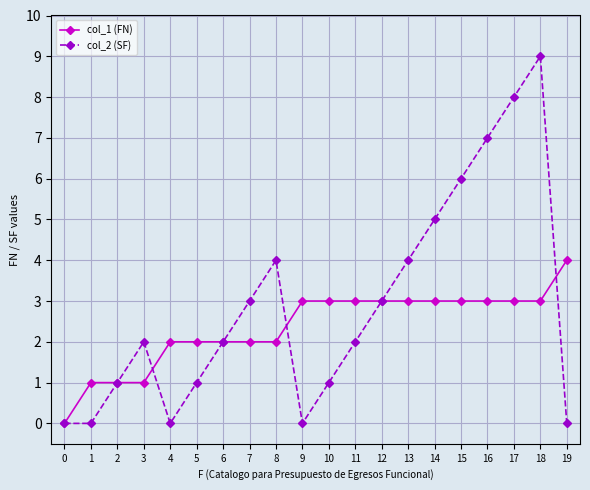

Reading right to left, list all the values displayed in this chart.

col_1 (FN): 19=4	18=3	17=3	16=3	15=3	14=3	13=3	12=3	11=3	10=3	9=3	8=2	7=2	6=2	5=2	4=2	3=1	2=1	1=1	0=0
col_2 (SF): 19=0	18=9	17=8	16=7	15=6	14=5	13=4	12=3	11=2	10=1	9=0	8=4	7=3	6=2	5=1	4=0	3=2	2=1	1=0	0=0